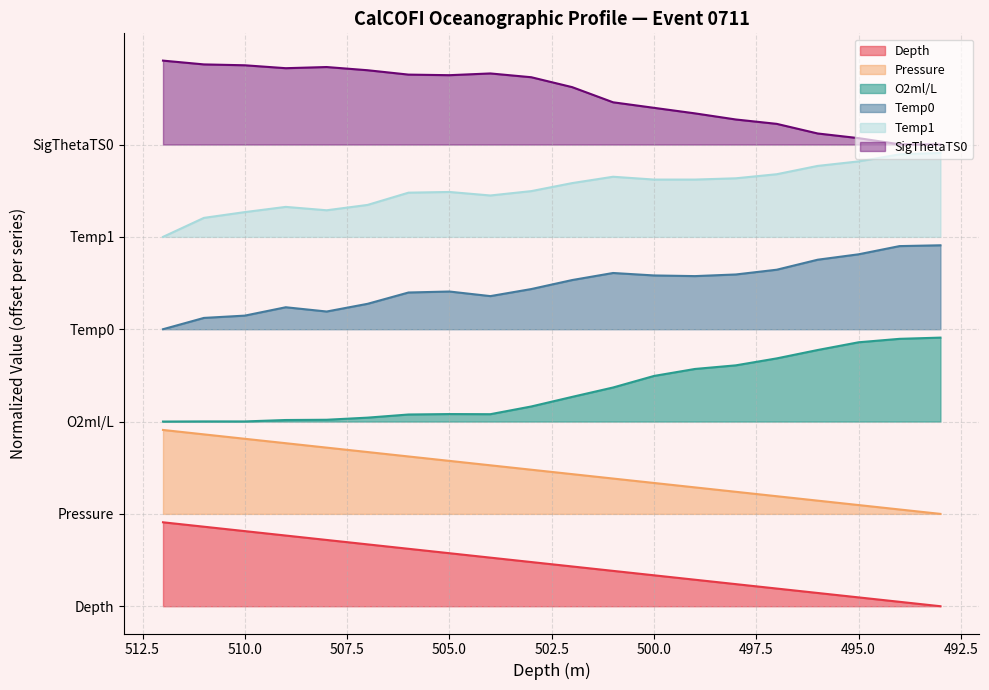

The Temp0 series shows 4.0 at 498. True or false?

True